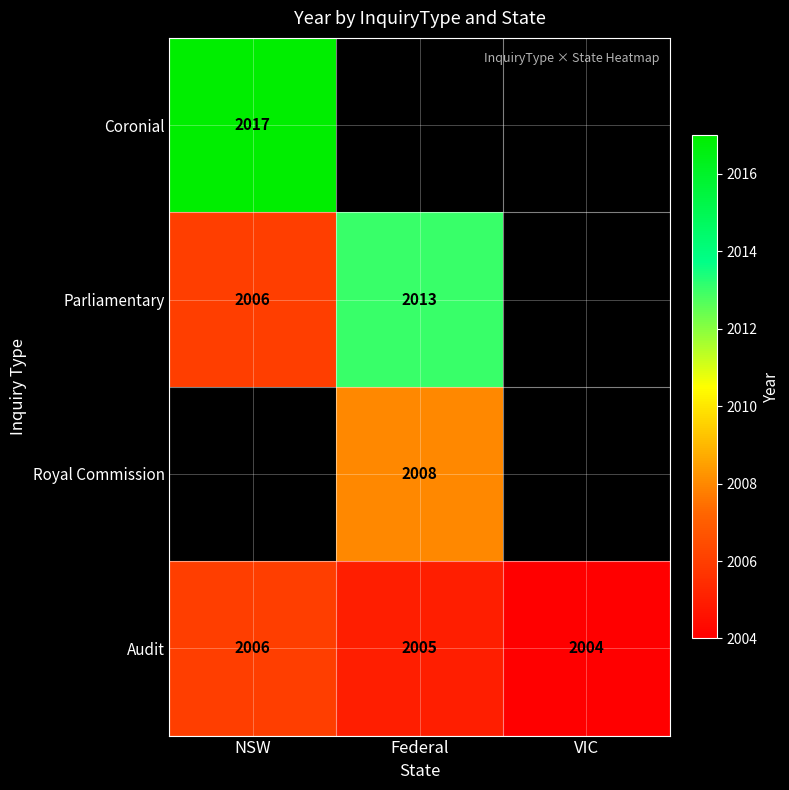

Is it true that Coronial equals 2017 at NSW?

True